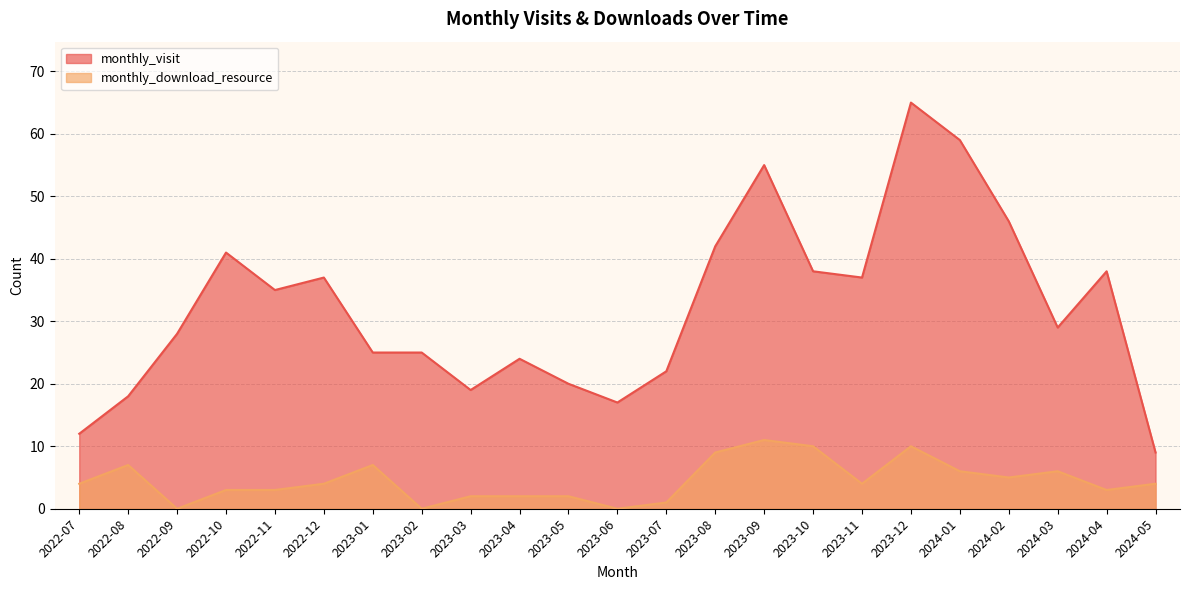

Which has a higher value, 2023-10 or 2023-03?

2023-10